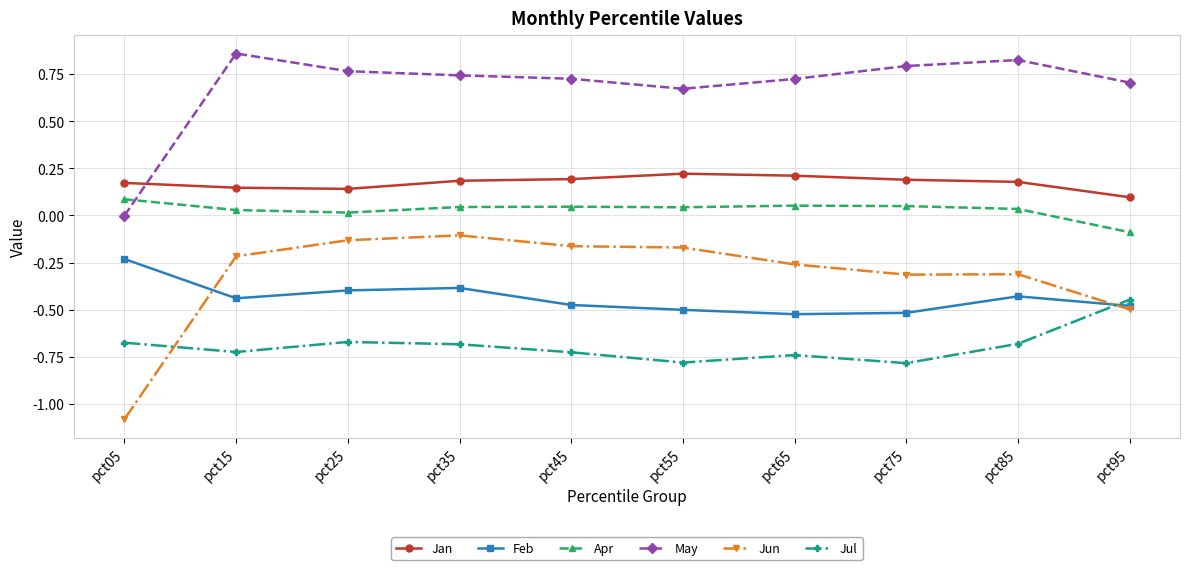

Which label corresponds to the smallest value in the chart?

pct05